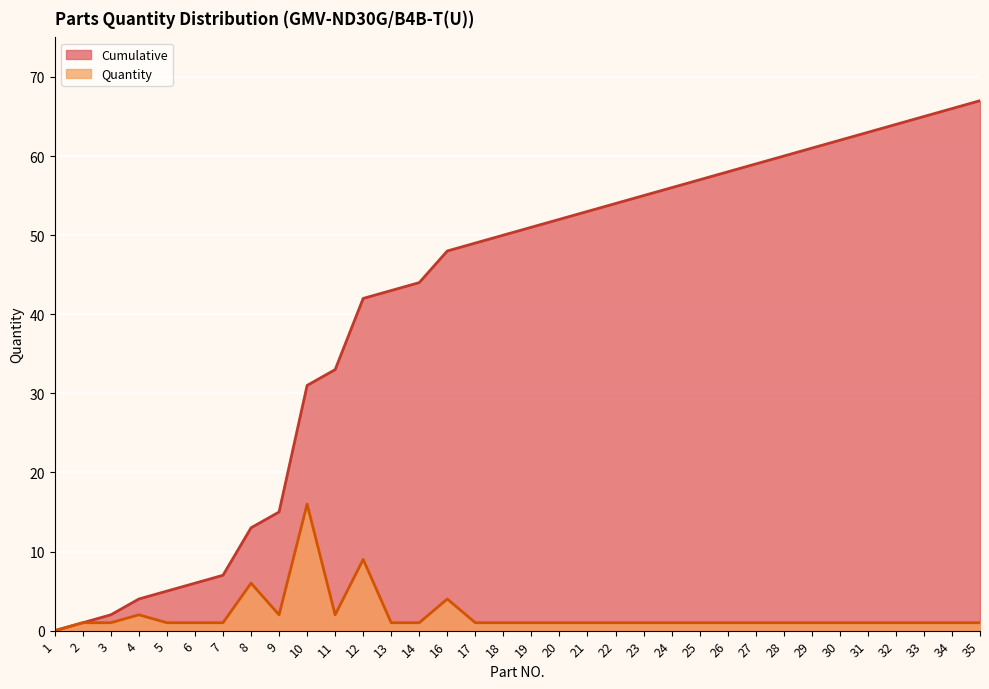

The value of Cumulative at 9 is 9. True or false?

False